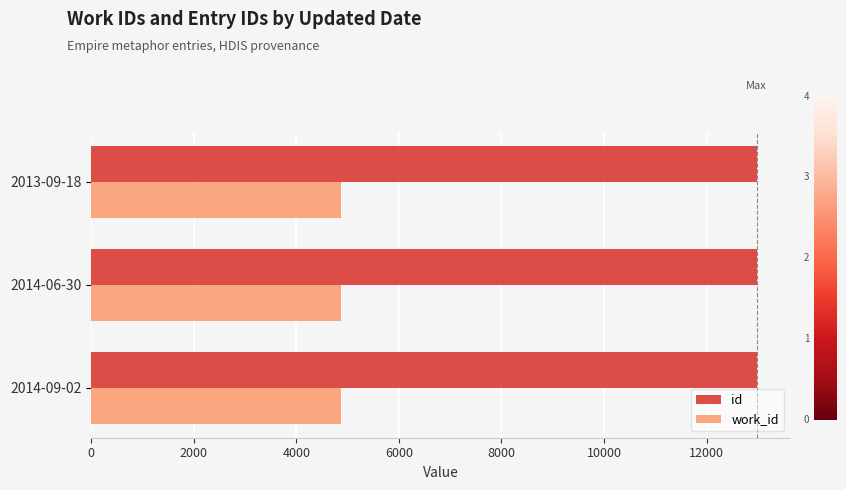

At how many categories does at least one series exceed 9349?

3